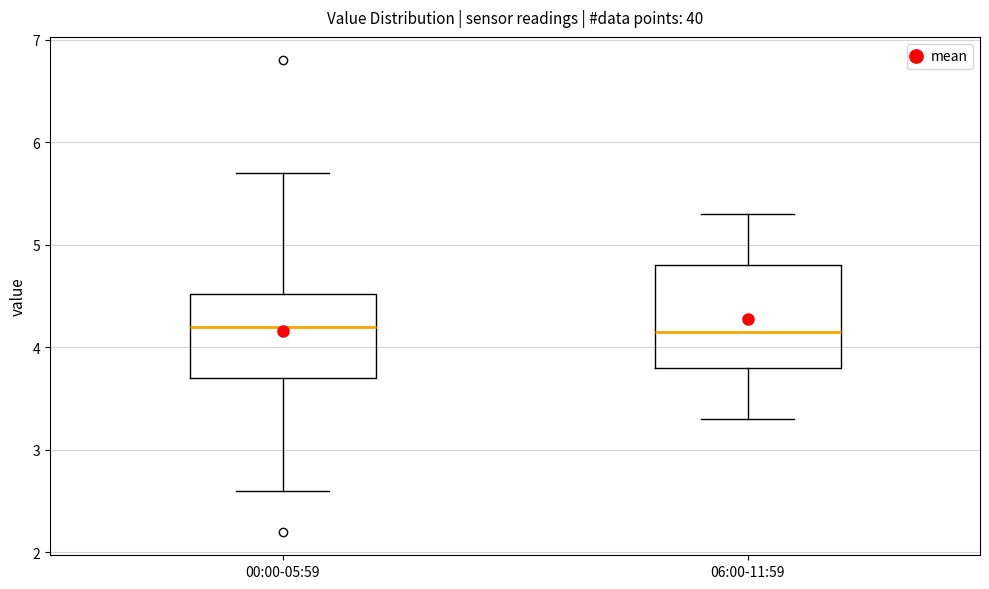

Comparing the boxes themselves (not the whiskers), which one is the tallest?

06:00-11:59